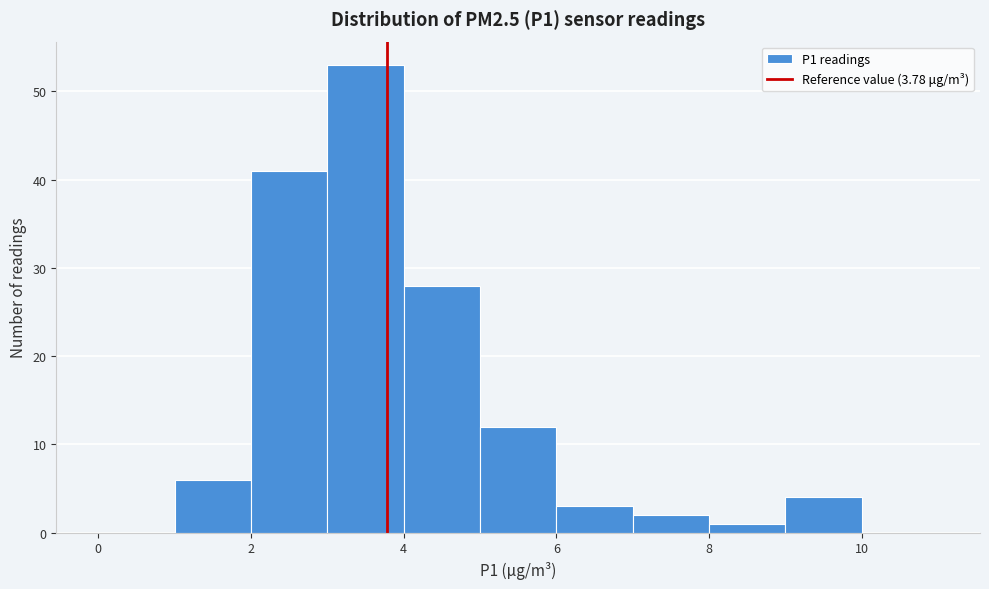

Reading left to right, transcribe this chart: for each bar, give the range it covers on the x-axis and its height. The values are not printed on the chart, so give them approximately, as read against the axis.

0 to 1: 0
1 to 2: 6
2 to 3: 41
3 to 4: 53
4 to 5: 28
5 to 6: 12
6 to 7: 3
7 to 8: 2
8 to 9: 1
9 to 10: 4
10 to 11: 0